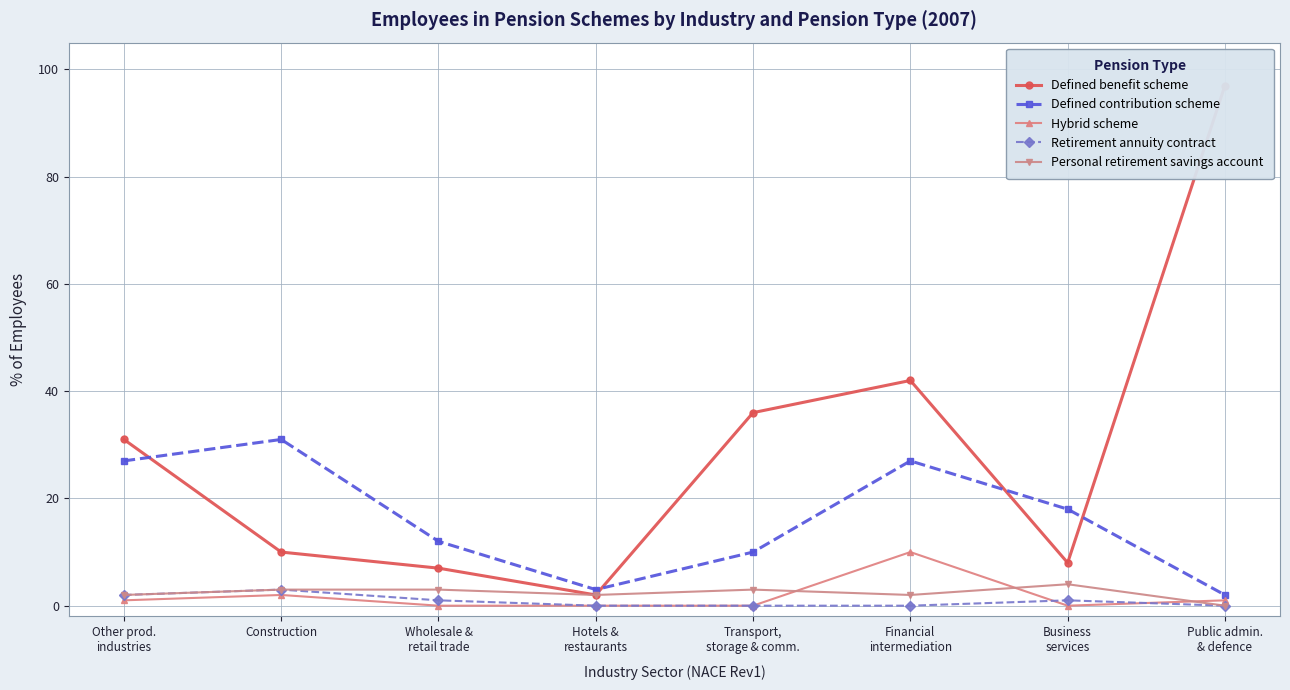

Which category has the lowest value in the Personal retirement savings account series?

Public admin.
& defence